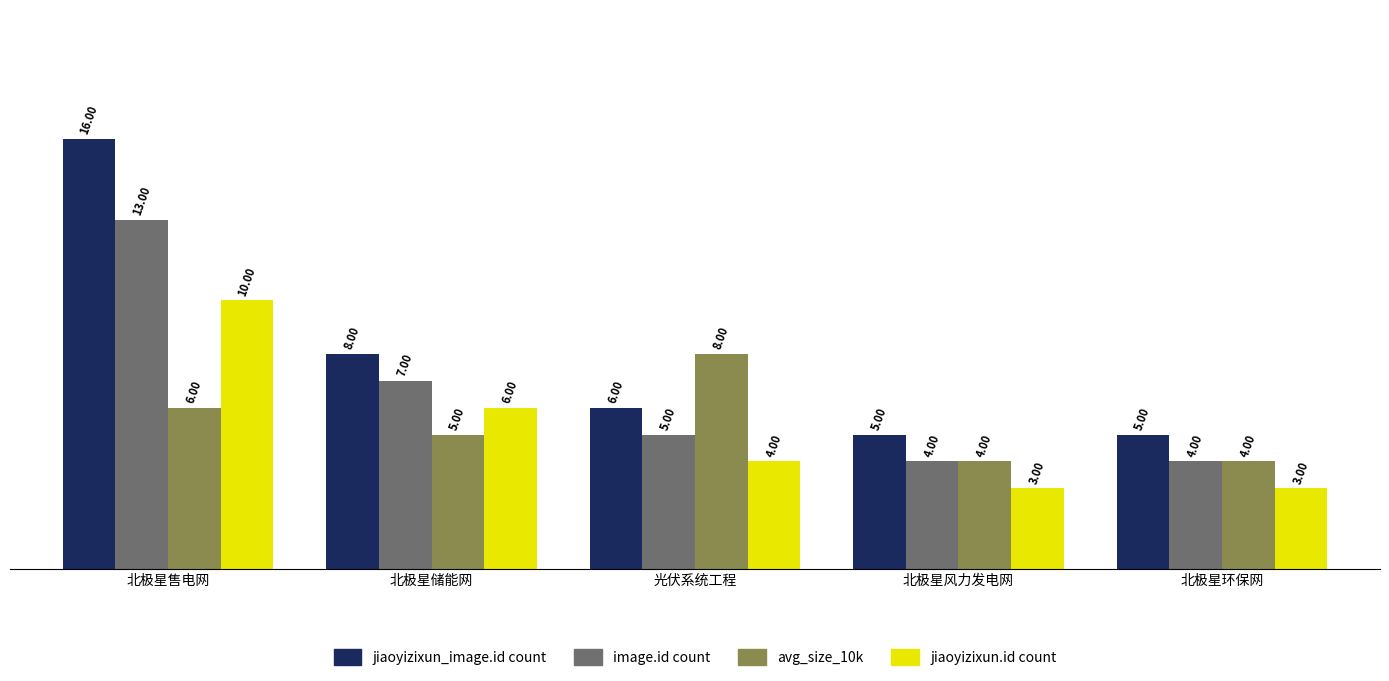

Reading left to right, transcribe all the data shown in this chart.

jiaoyizixun_image.id count: 北极星售电网=16	北极星储能网=8	光伏系统工程=6	北极星风力发电网=5	北极星环保网=5
image.id count: 北极星售电网=13	北极星储能网=7	光伏系统工程=5	北极星风力发电网=4	北极星环保网=4
avg_size_10k: 北极星售电网=6	北极星储能网=5	光伏系统工程=8	北极星风力发电网=4	北极星环保网=4
jiaoyizixun.id count: 北极星售电网=10	北极星储能网=6	光伏系统工程=4	北极星风力发电网=3	北极星环保网=3